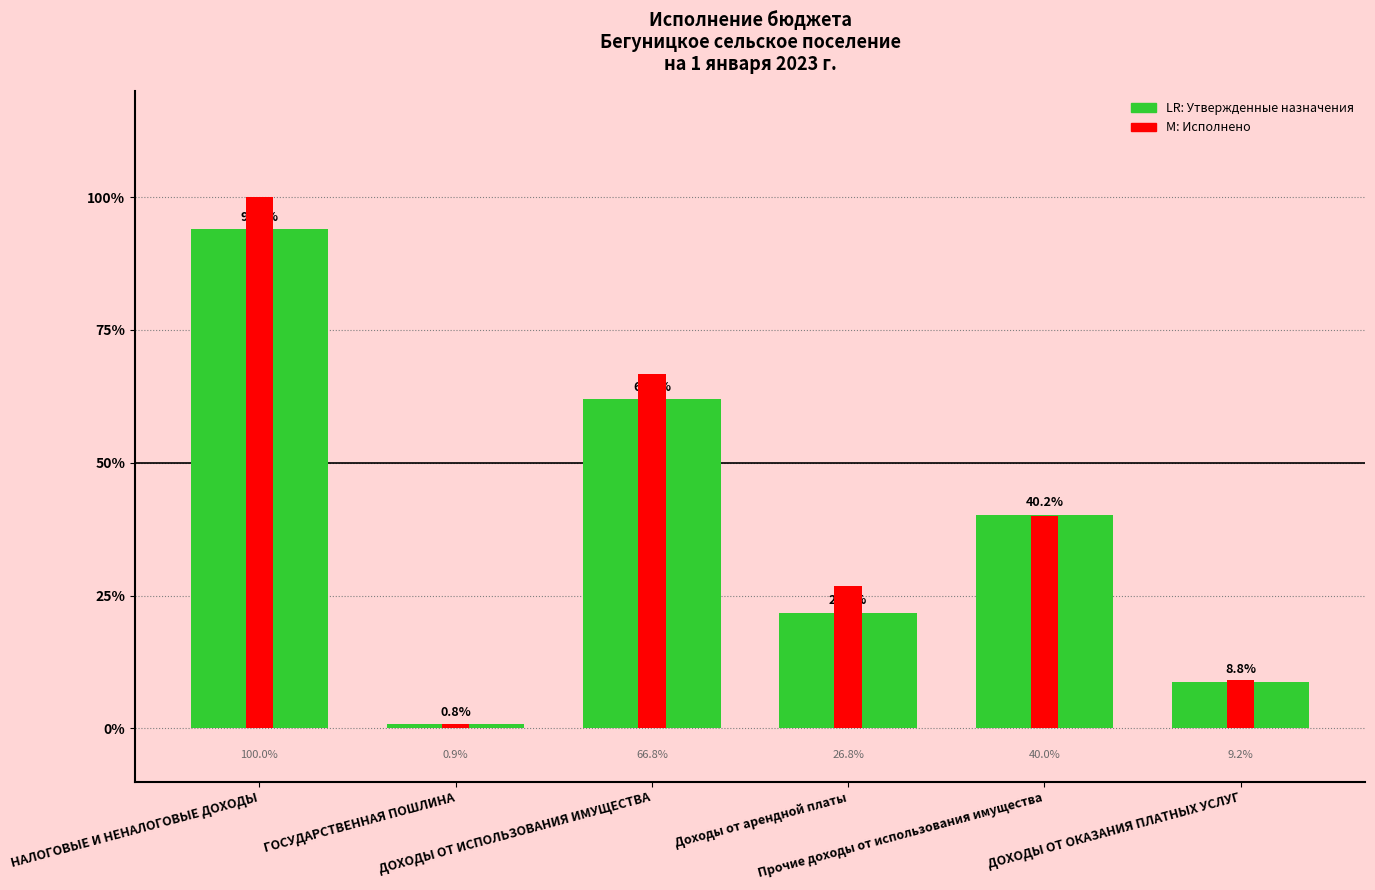

What is the average value of the Исполнено series?

1312667.2